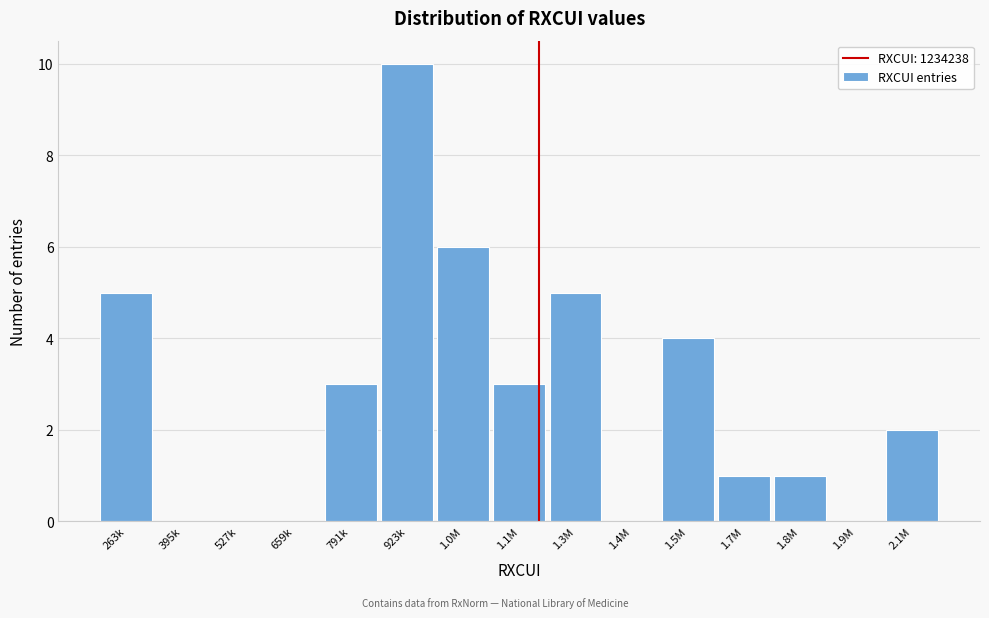

Reading right to left, transcribe all the data shown in this chart.

2.1M=2	1.9M=0	1.8M=1	1.7M=1	1.5M=4	1.4M=0	1.3M=5	1.1M=3	1.0M=6	923k=10	791k=3	659k=0	527k=0	395k=0	263k=5